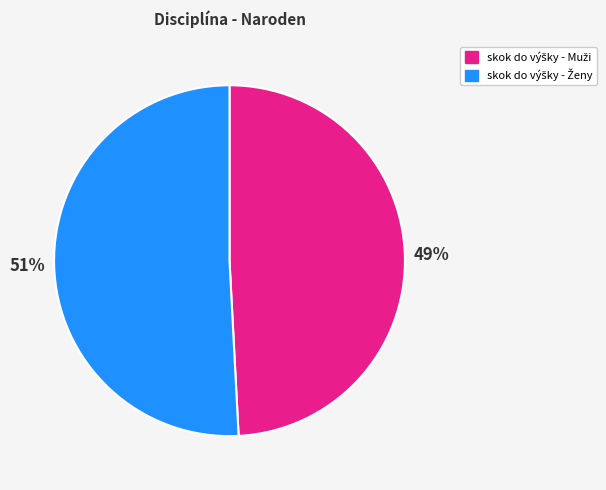

Does any single category account for the majority?

Yes